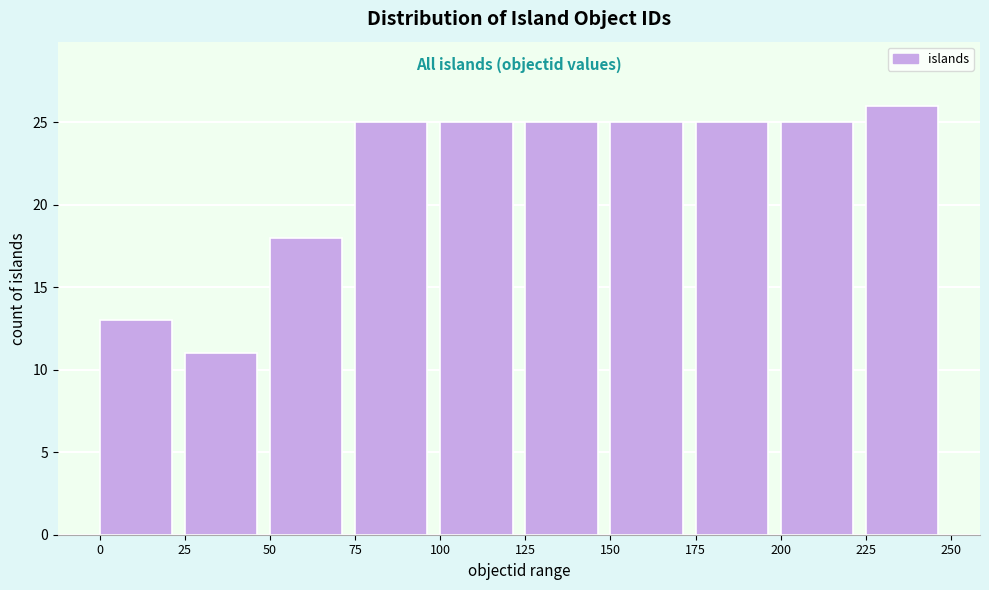

Over which range of the x-axis is the bar tallest?

225 to 250